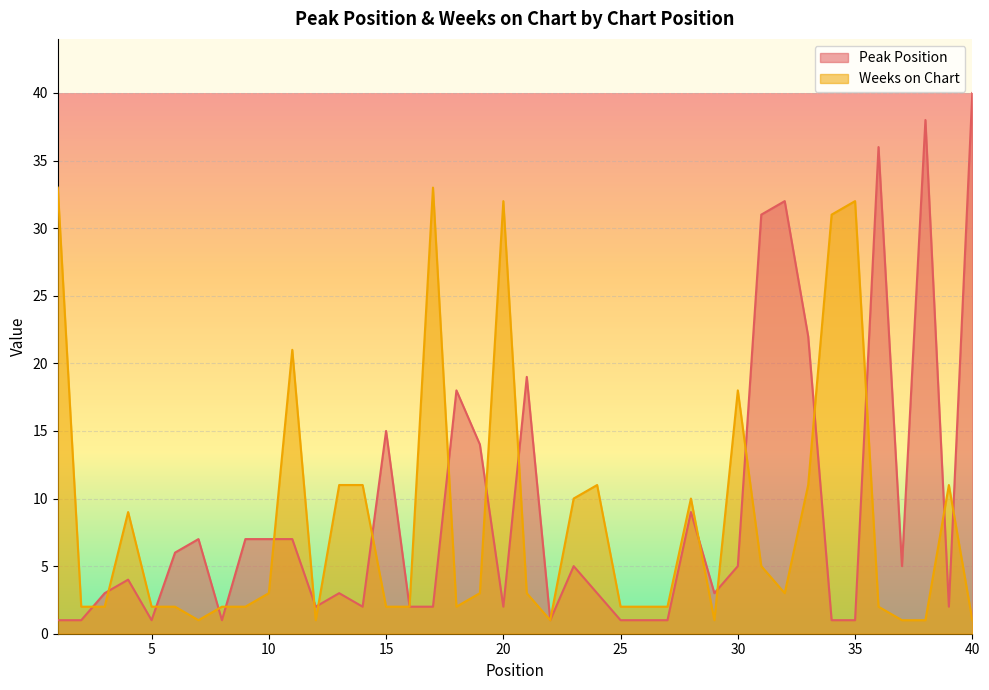

How many distinct data groups are displayed?

2